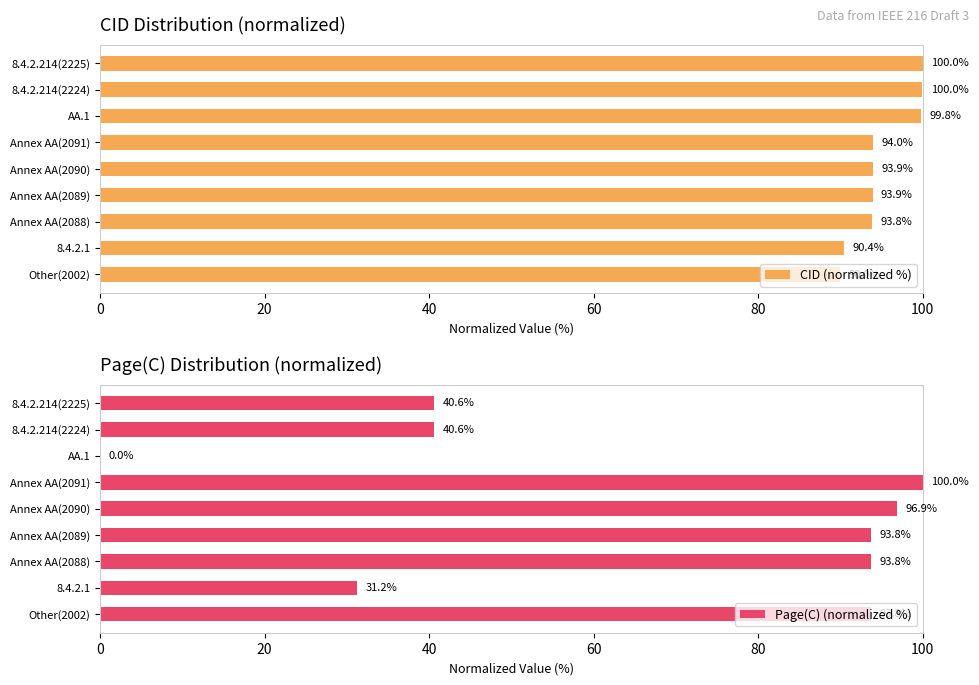

True or false: Page(C) (normalized %) has a value of 93.8 at Annex AA(2088).

True